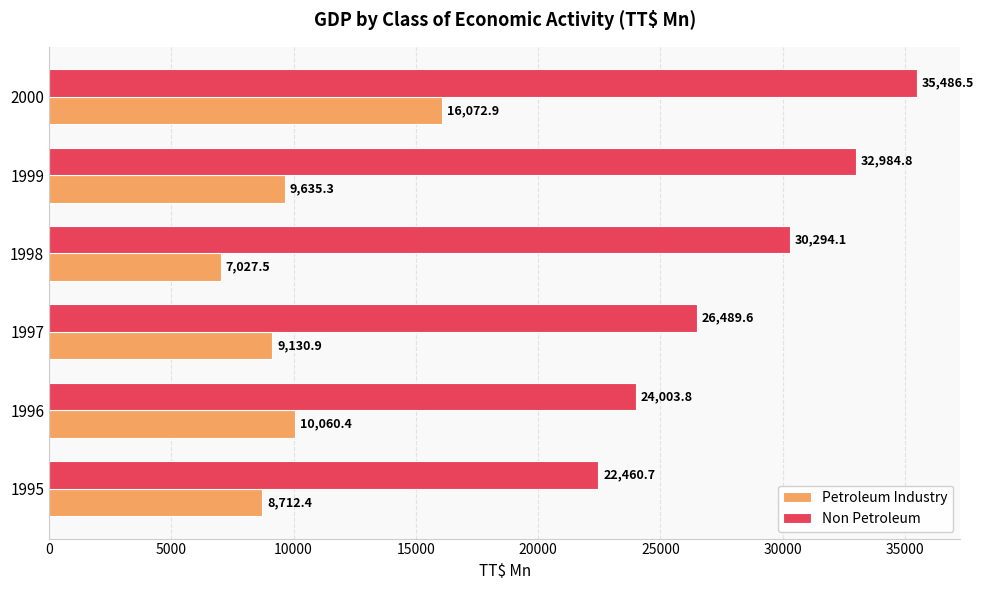

At which label is Non Petroleum closest to 28973?

1998